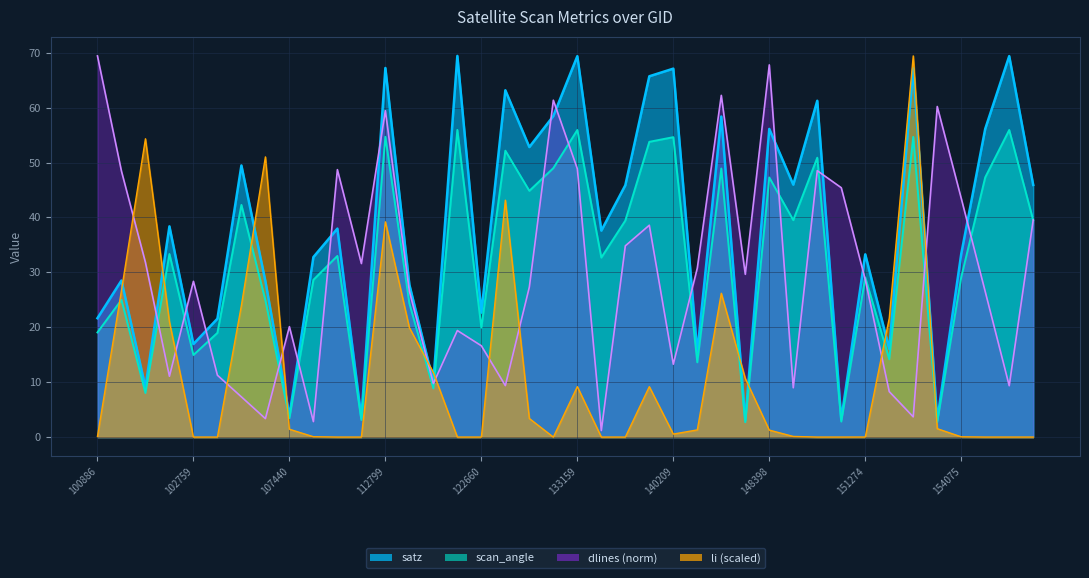

Where is the first local maximum for satz?

101395